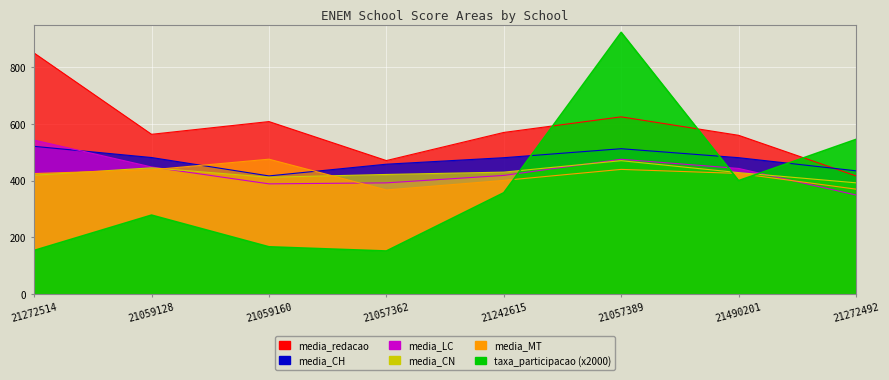

What is the difference between the highest and lowest values at 21059160?

441.7